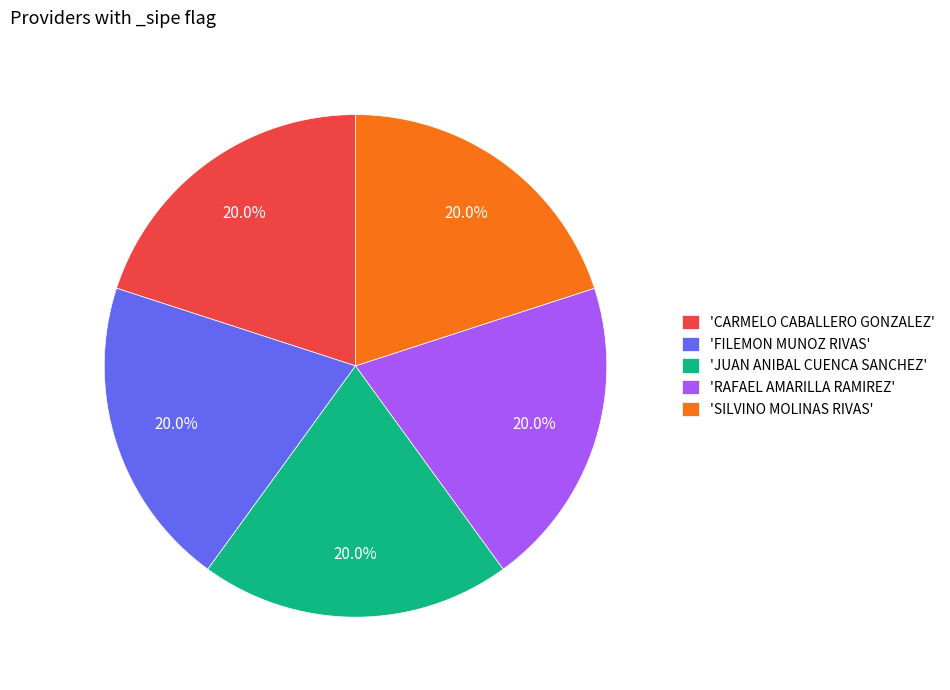

What percentage do 'FILEMON MUNOZ RIVAS' and 'JUAN ANIBAL CUENCA SANCHEZ' together represent?

40.0%